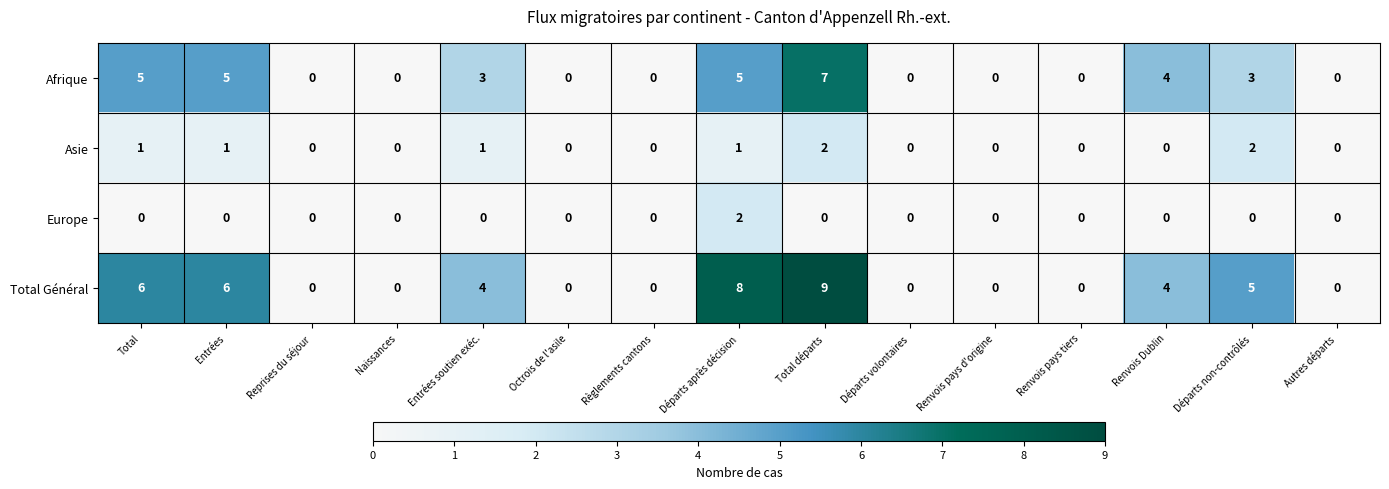

At which label does Afrique reach its peak?

Total départs